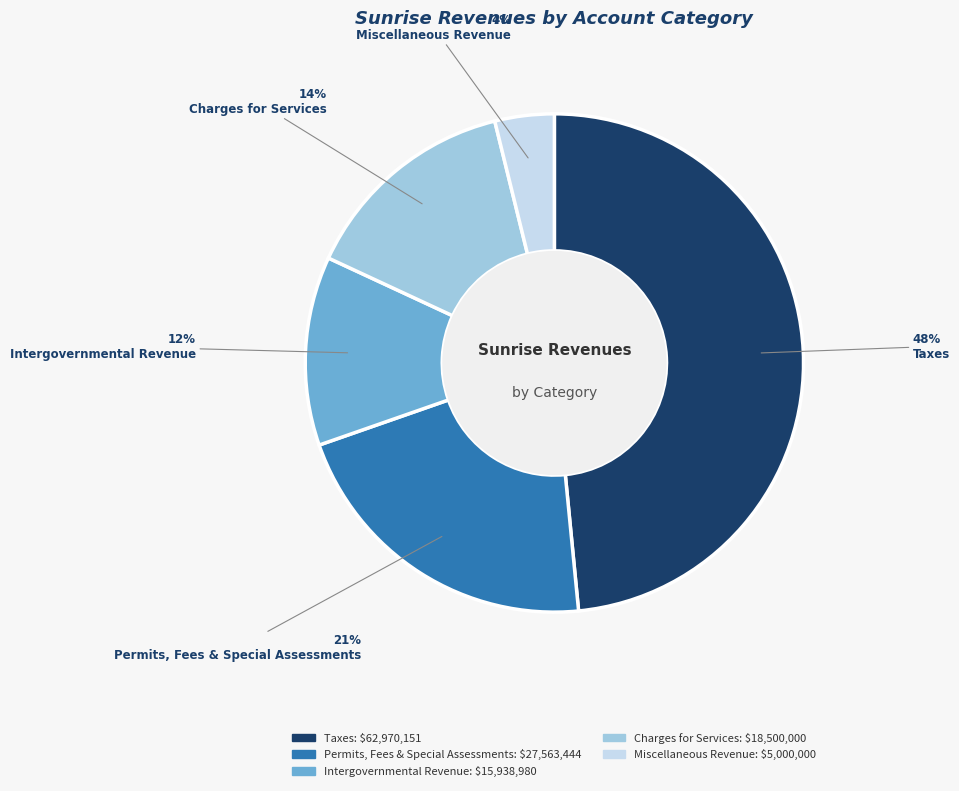

To the nearest percent, what is the average slice percentage?

20%